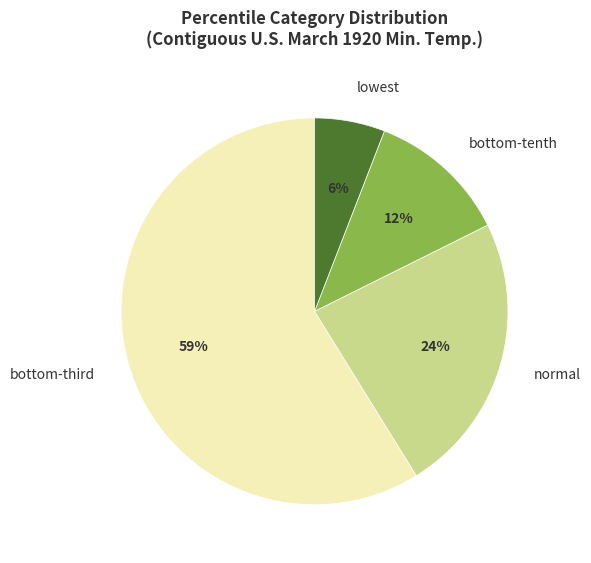

Rank the categories by value from highest to lowest.

bottom-third, normal, bottom-tenth, lowest